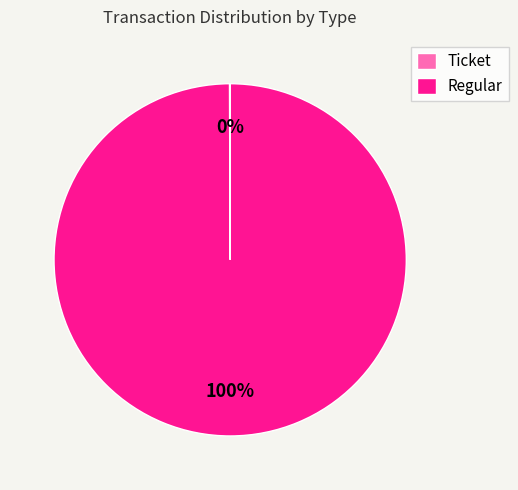

To the nearest percent, what is the difference between the largest and smallest slice percentages?

100%